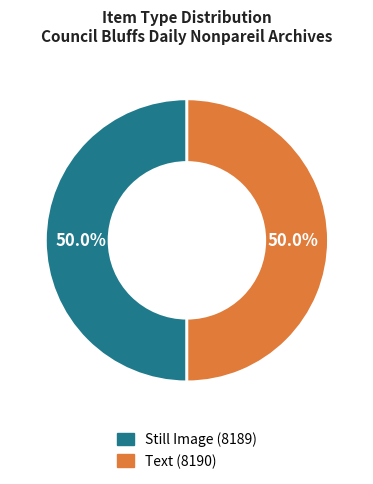

How much of the chart is everything except Still Image (8189)?

50.0%